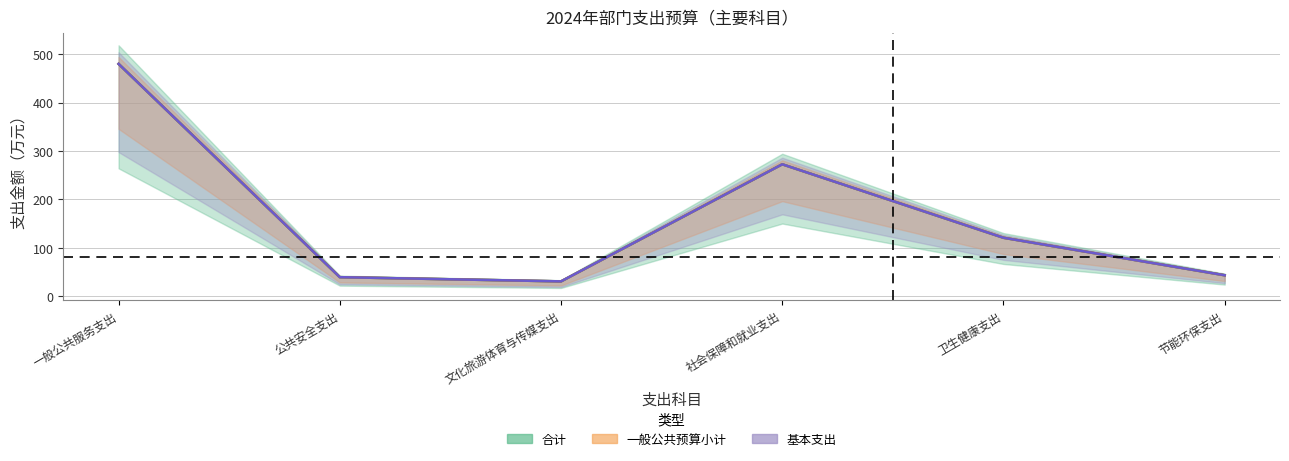

What is the sum of the 基本支出 values at 公共安全支出 and 卫生健康支出?

159.3